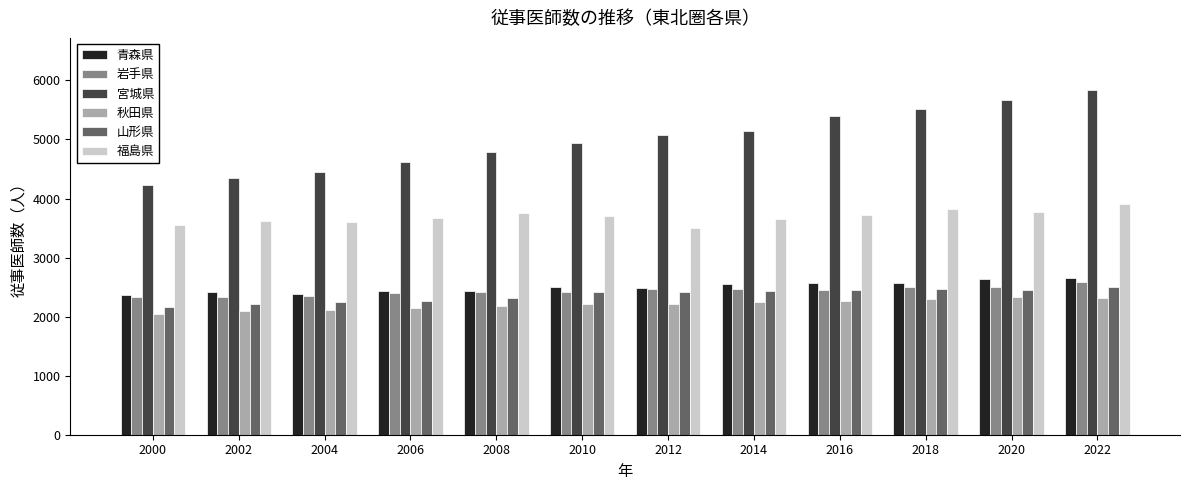

Which series has the largest range (max minus min)?

宮城県